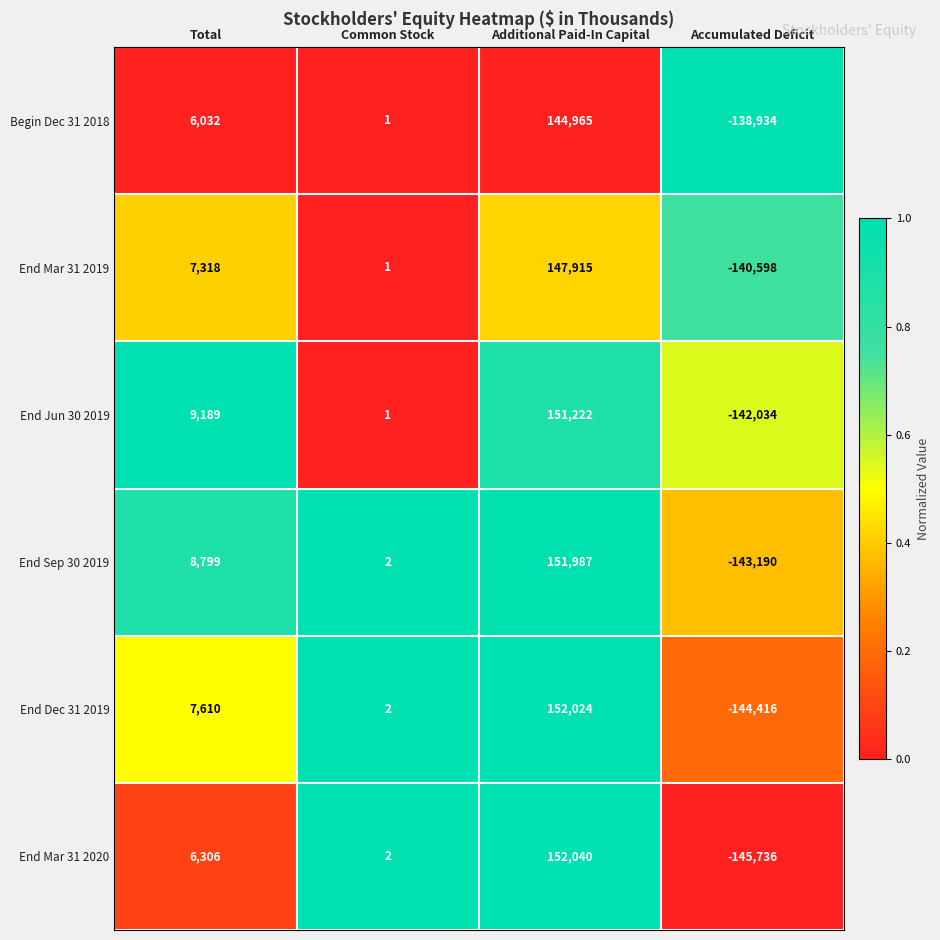

What is the difference between the highest and lowest values at Additional Paid-In Capital?

7075